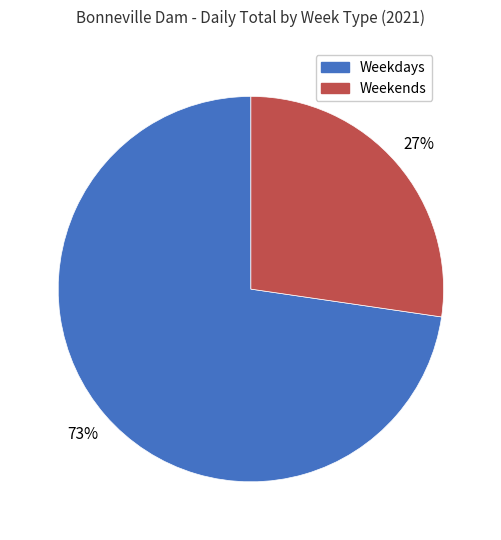

To the nearest percent, what is the average slice percentage?

50%